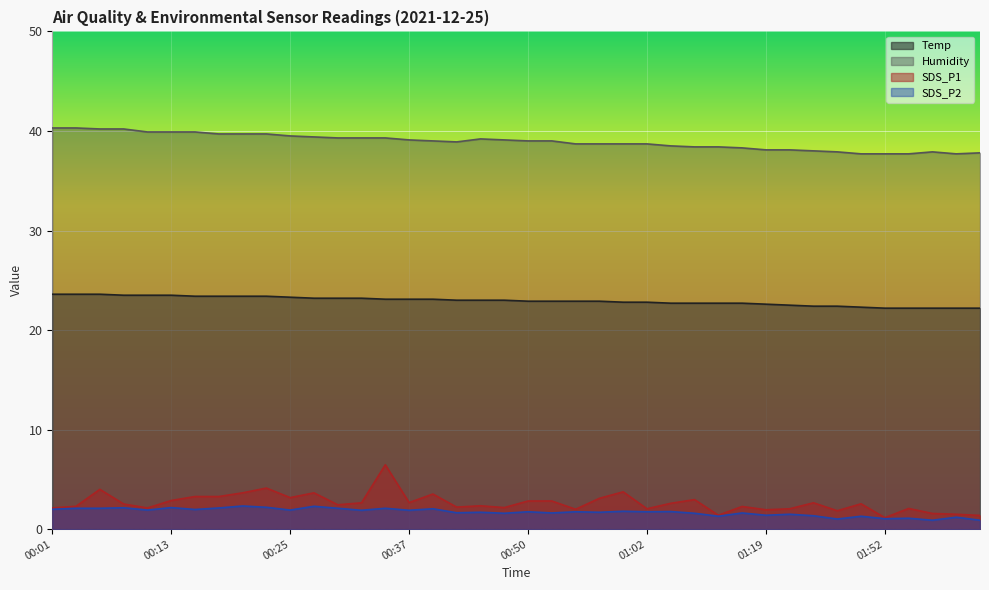

Reading left to right, extract all data points from this chart.

Temp: 23.6	23.6	23.6	23.5	23.5	23.5	23.4	23.4	23.4	23.4	23.3	23.2	23.2	23.2	23.1	23.1	23.1	23.0	23.0	23.0	22.9	22.9	22.9	22.9	22.8	22.8	22.7	22.7	22.7	22.7	22.6	22.5	22.4	22.4	22.3	22.2	22.2	22.2	22.2	22.2
Humidity: 40.3	40.3	40.2	40.2	39.9	39.9	39.9	39.7	39.7	39.7	39.5	39.4	39.3	39.3	39.3	39.1	39.0	38.9	39.2	39.1	39.0	39.0	38.7	38.7	38.7	38.7	38.5	38.4	38.4	38.3	38.1	38.1	38.0	37.9	37.7	37.7	37.7	37.9	37.7	37.8
SDS_P1: 2.1	2.3	4.0	2.5	2.1	2.9	3.3	3.3	3.6	4.1	3.2	3.6	2.5	2.6	6.5	2.7	3.5	2.2	2.4	2.2	2.8	2.8	2.0	3.1	3.8	2.0	2.6	3.0	1.4	2.3	1.9	2.0	2.6	1.9	2.5	1.1	2.1	1.6	1.5	1.4
SDS_P2: 2.0	2.1	2.1	2.1	1.9	2.2	2.0	2.1	2.3	2.2	1.9	2.3	2.1	1.9	2.1	1.9	2.0	1.6	1.7	1.6	1.8	1.6	1.8	1.7	1.8	1.8	1.8	1.6	1.3	1.6	1.4	1.5	1.4	1.0	1.3	1.1	1.1	0.9	1.2	0.9